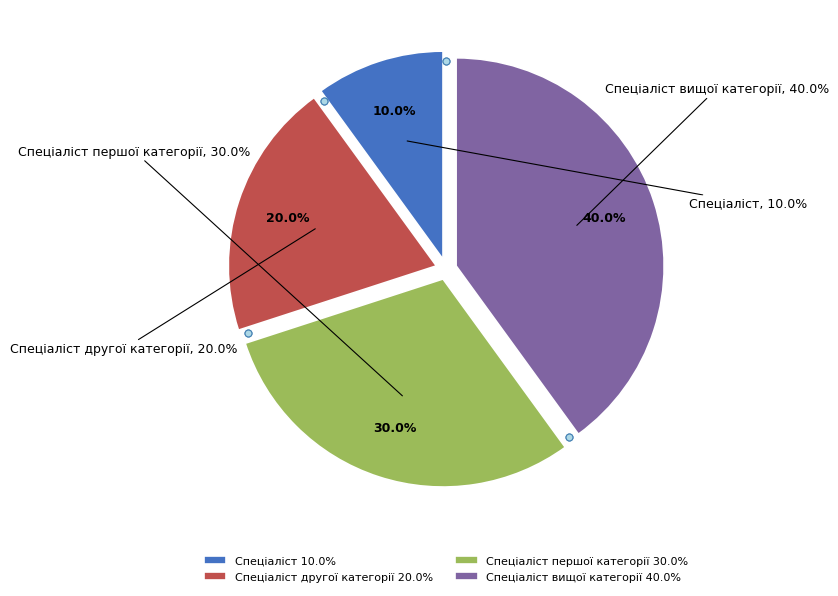

What is the total percentage of Спеціаліст другої категорії and Спеціаліст вищої категорії?

60.0%